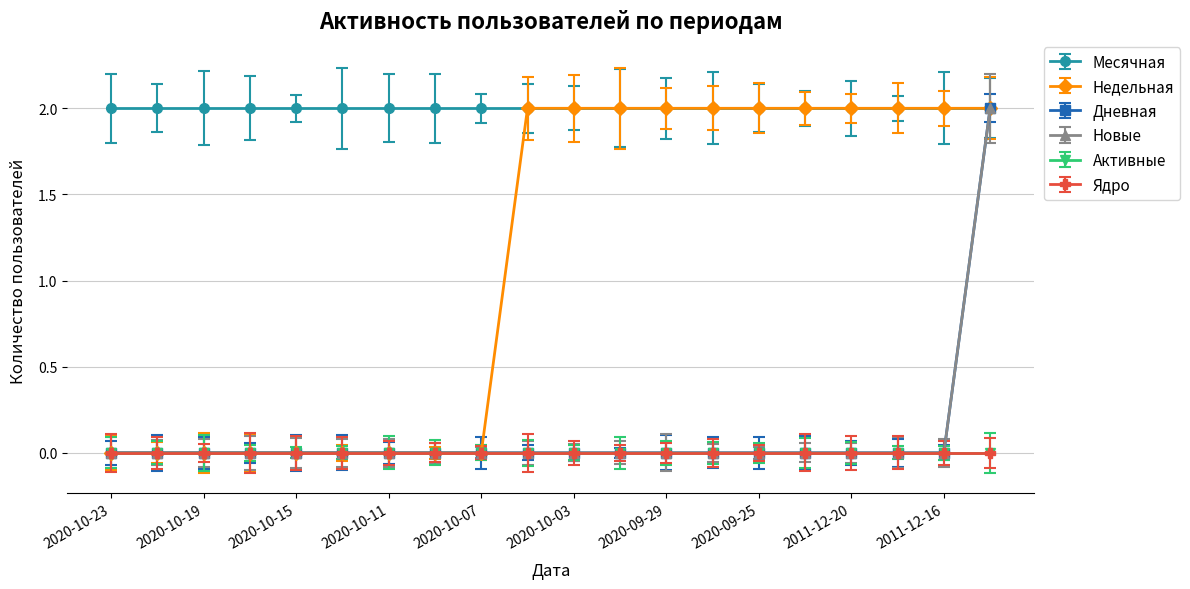

Which series has the widest spread of values?

Недельная